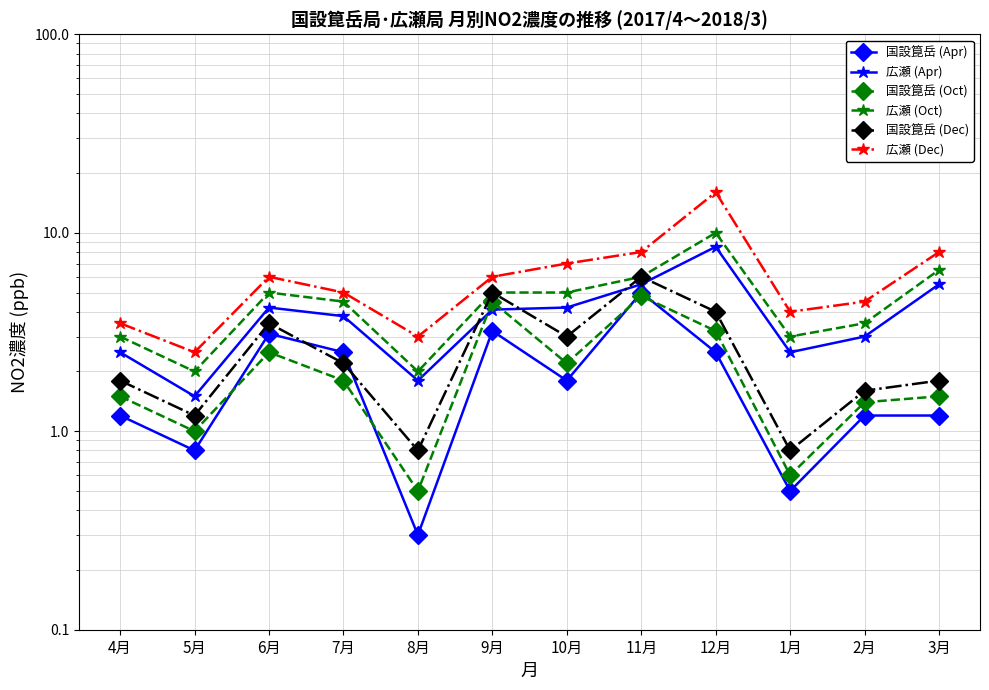

What is the difference between the 広瀬 (Dec) values at 6月 and 2月?

1.5